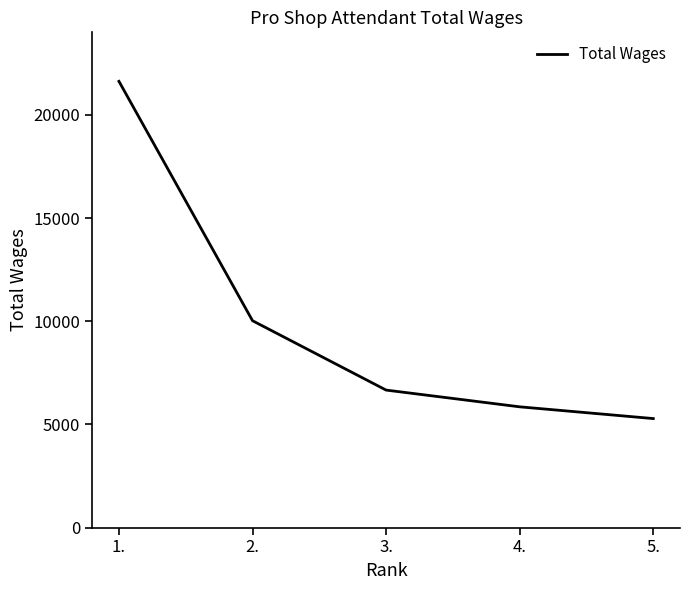

What is the minimum value shown in the chart?

5285